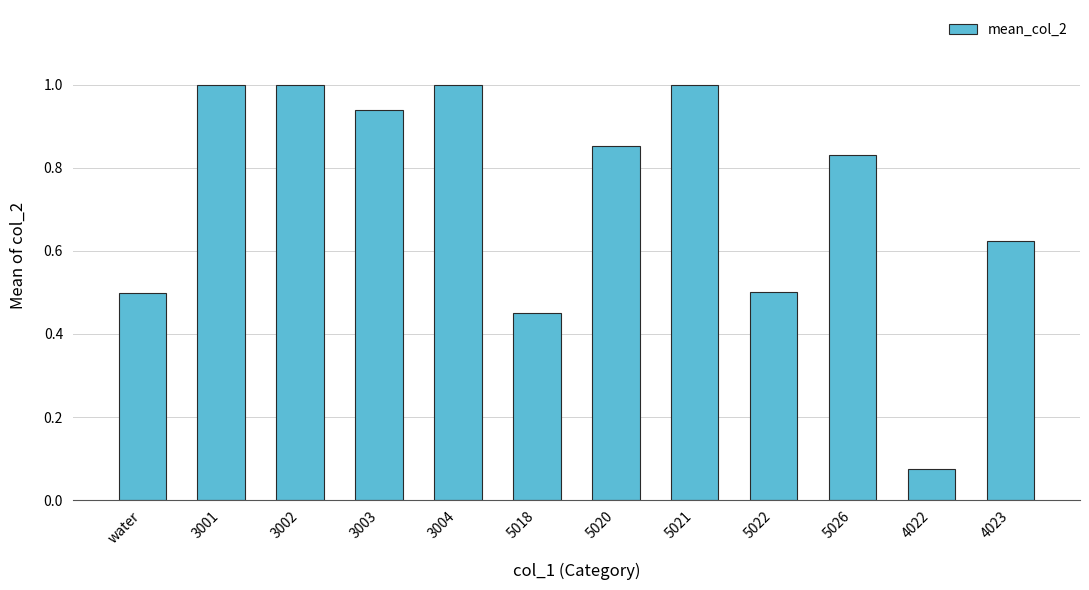

At which label is the value closest to 0?

4022